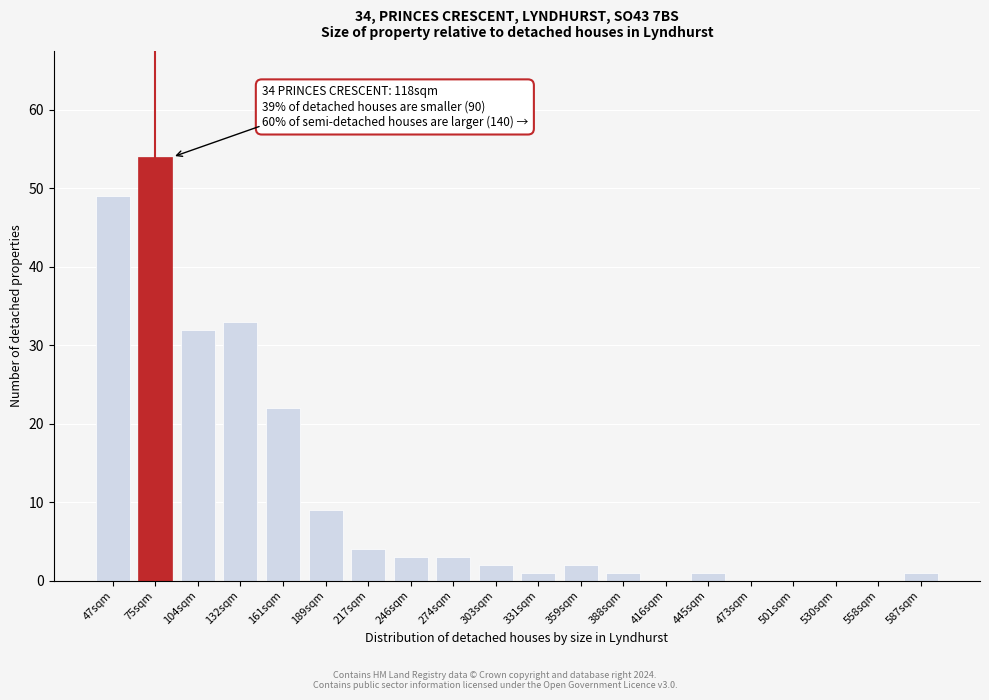

Reading left to right, list all the values displayed in this chart.

47sqm=49	75sqm=54	104sqm=32	132sqm=33	161sqm=22	189sqm=9	217sqm=4	246sqm=3	274sqm=3	303sqm=2	331sqm=1	359sqm=2	388sqm=1	416sqm=0	445sqm=1	473sqm=0	501sqm=0	530sqm=0	558sqm=0	587sqm=1